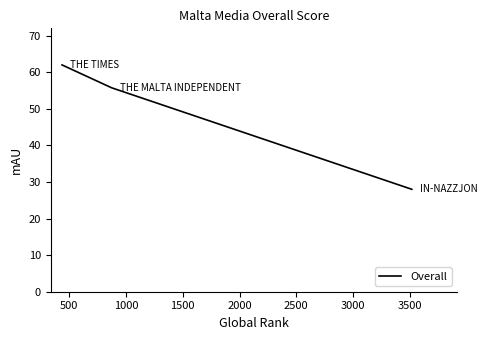

What is the maximum value shown in the chart?

62.0